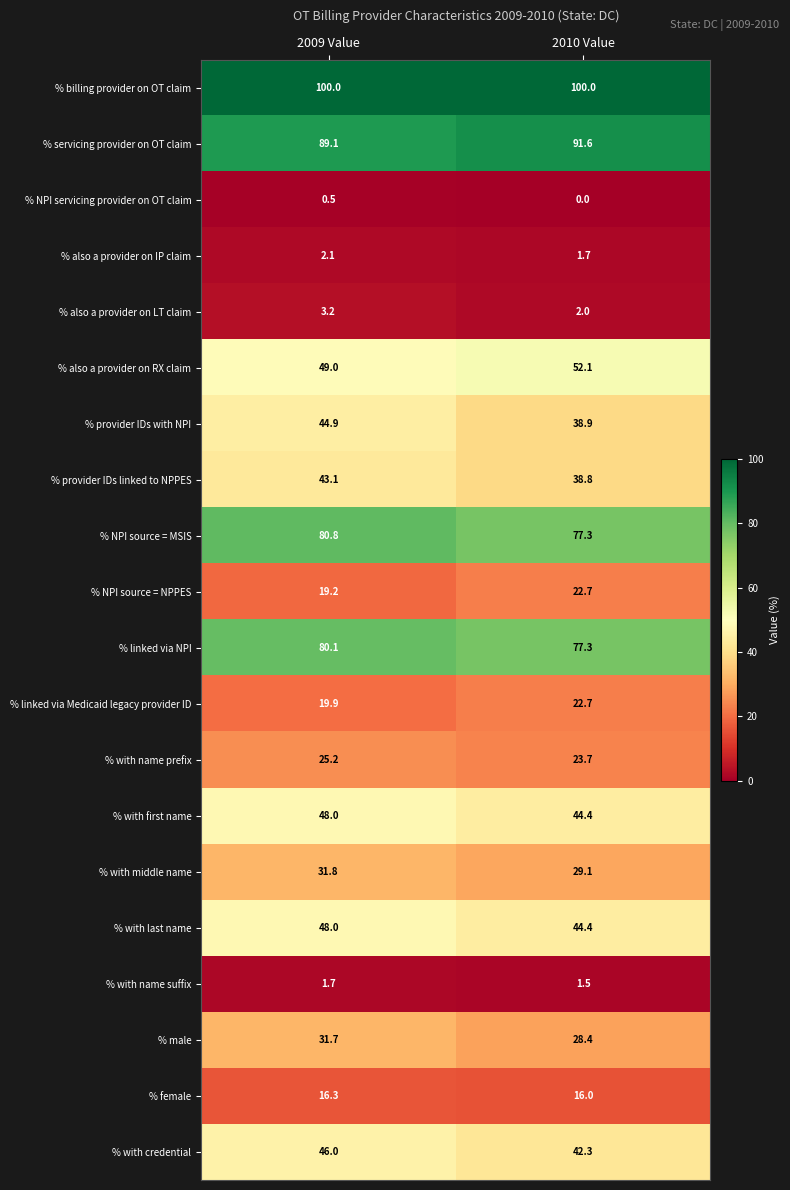

Which series has the largest total across all categories?

% billing provider on OT claim